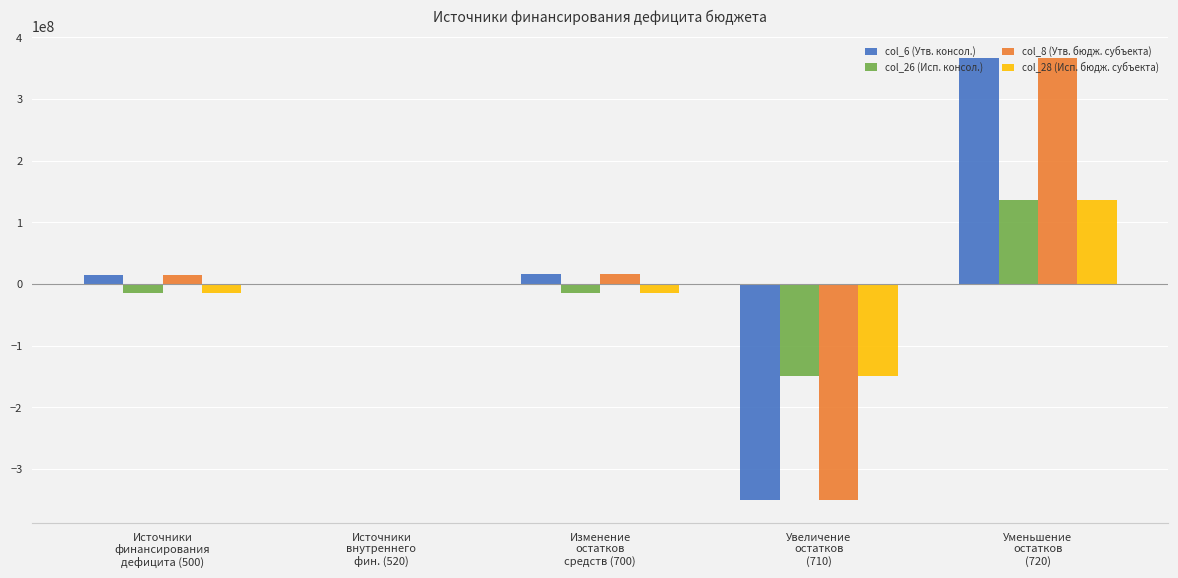

What is the maximum value shown in the chart?

366531665.1